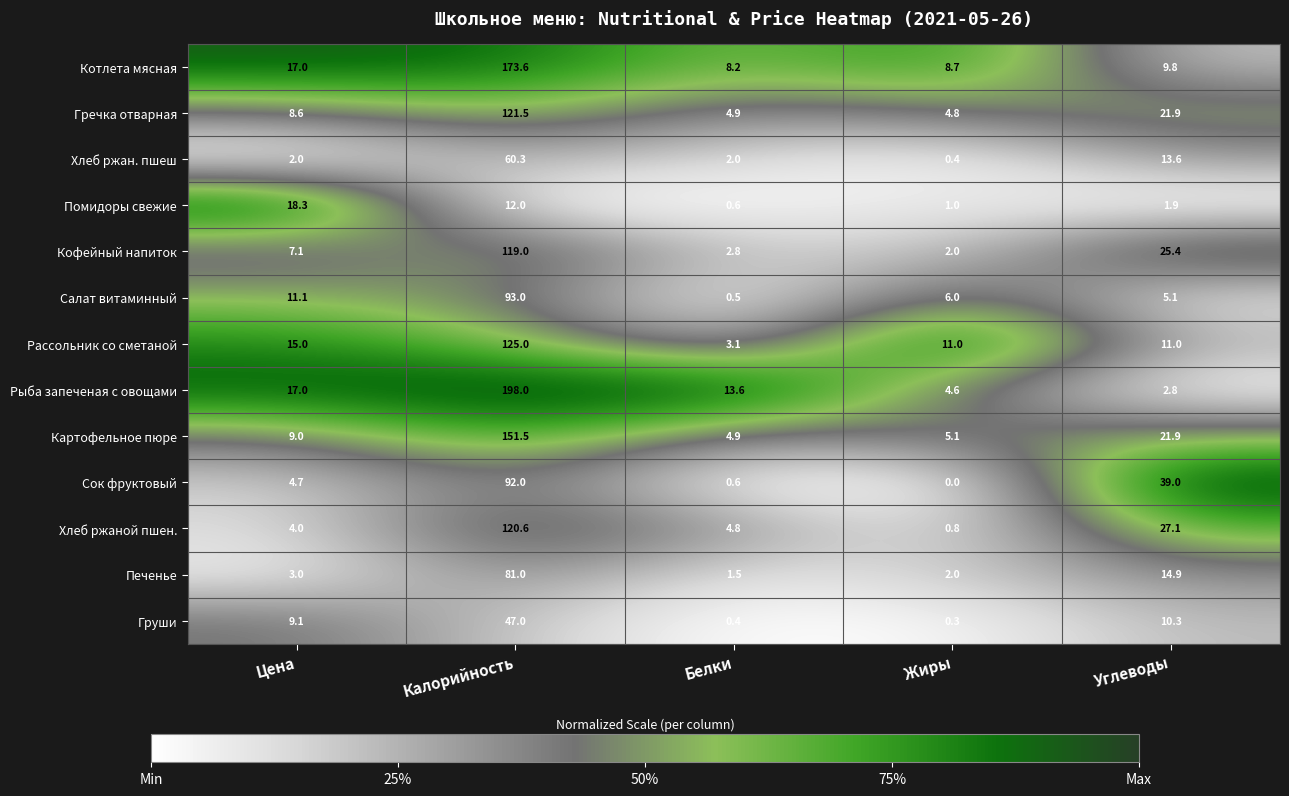

How many distinct data groups are displayed?

13